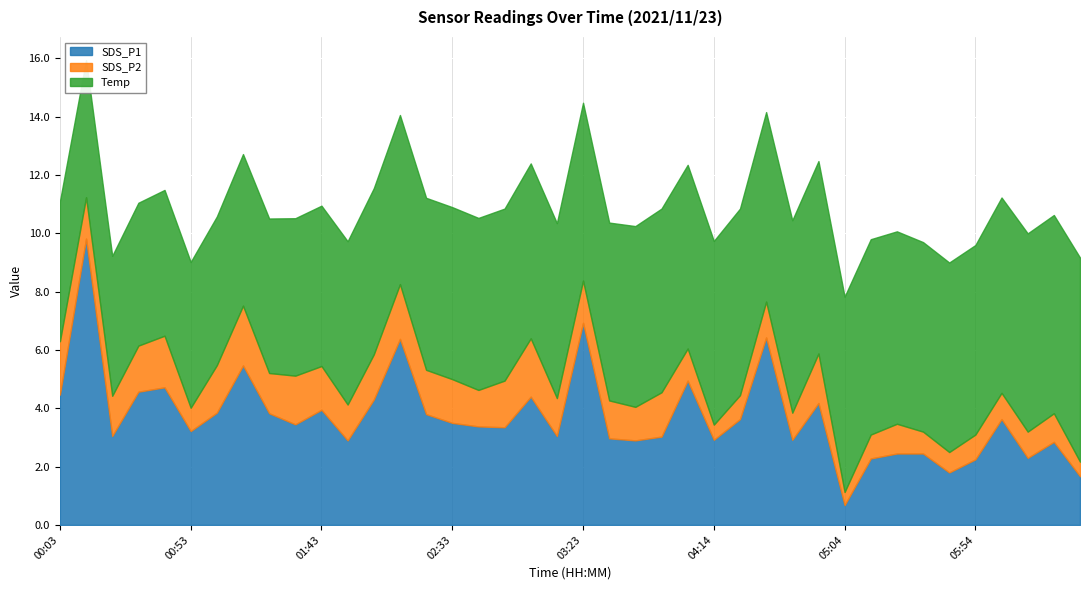

What is the maximum value for SDS_P1?

9.8